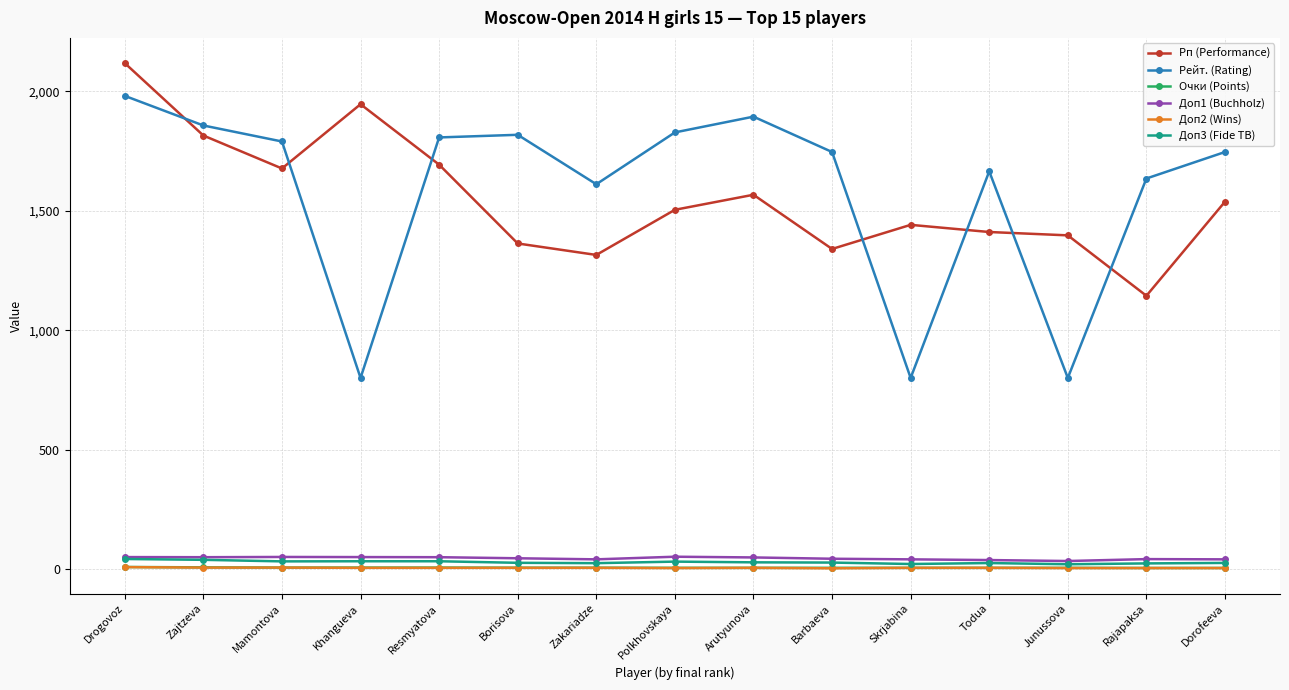

True or false: Доп2 (Wins) and Рп (Performance) cross at least once.

False